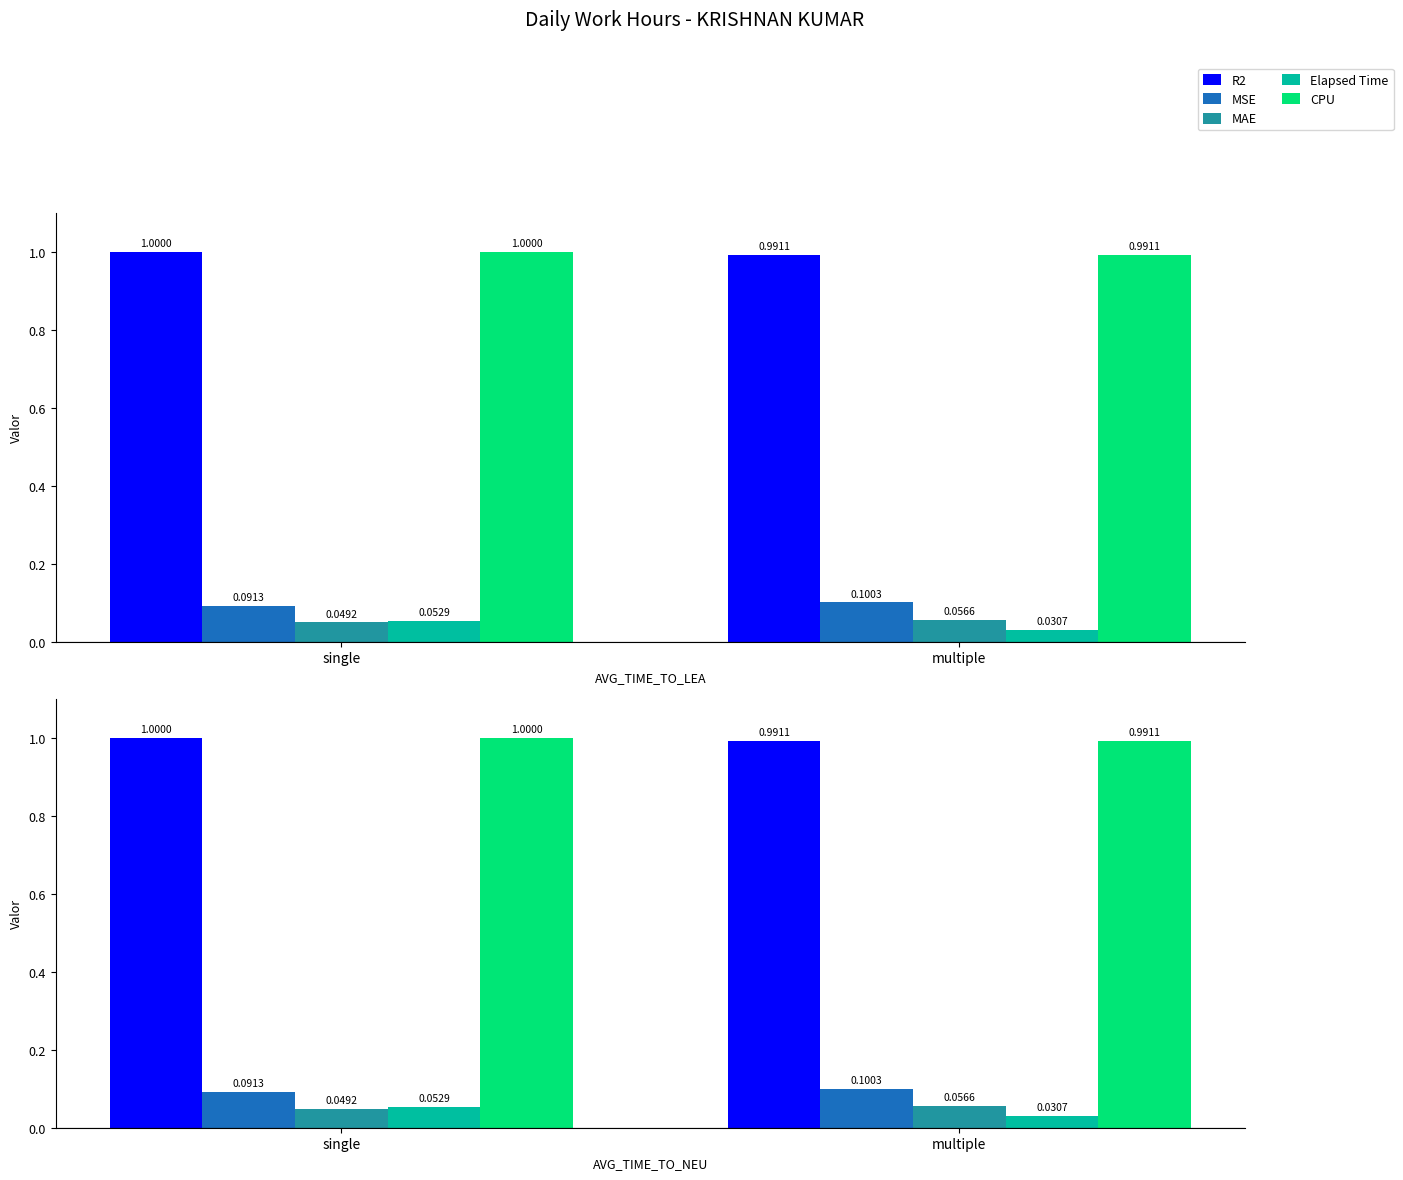

Which has a higher value, single or multiple?

single